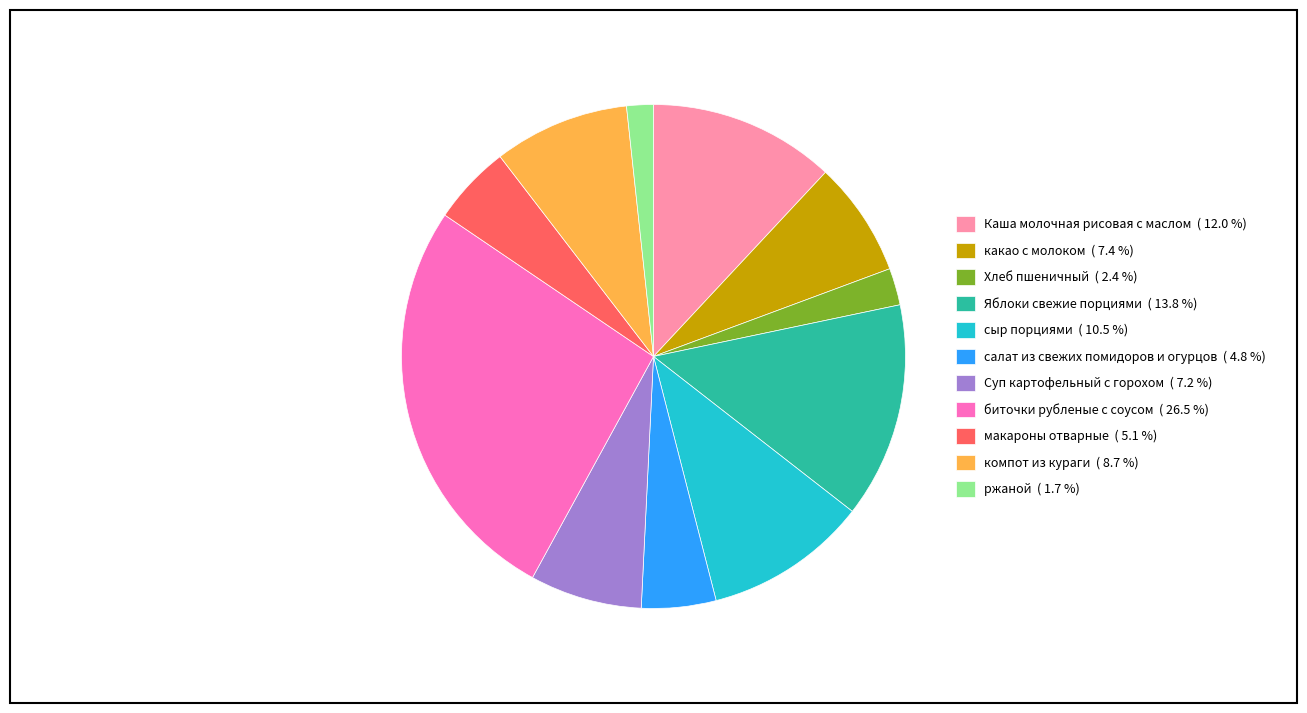

What is the largest slice in the pie chart?

биточки рубленые с соусом